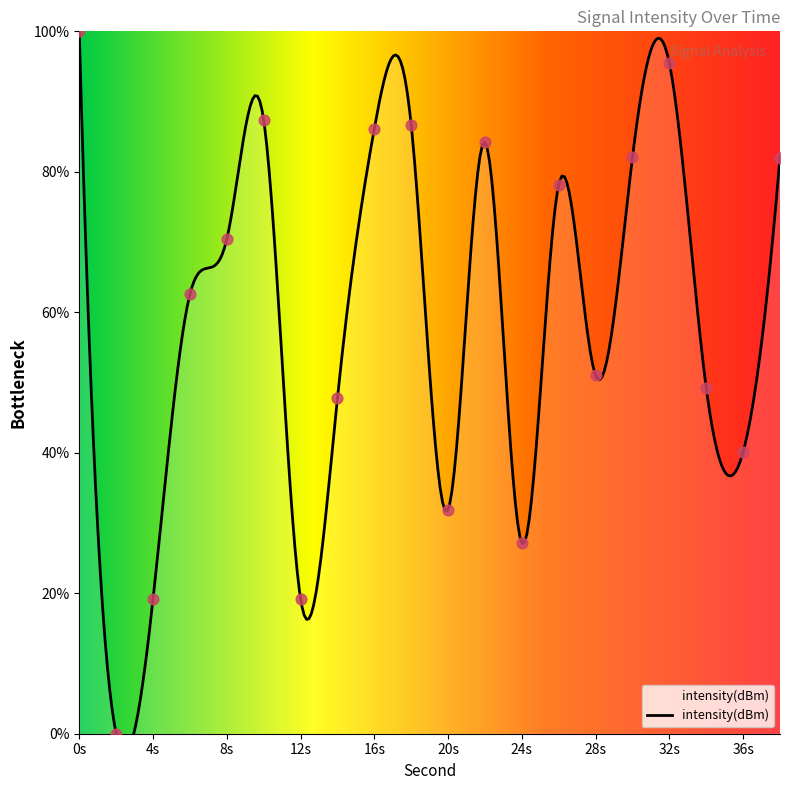

What is the ratio of the value at 14 to the value at 24?

1.8